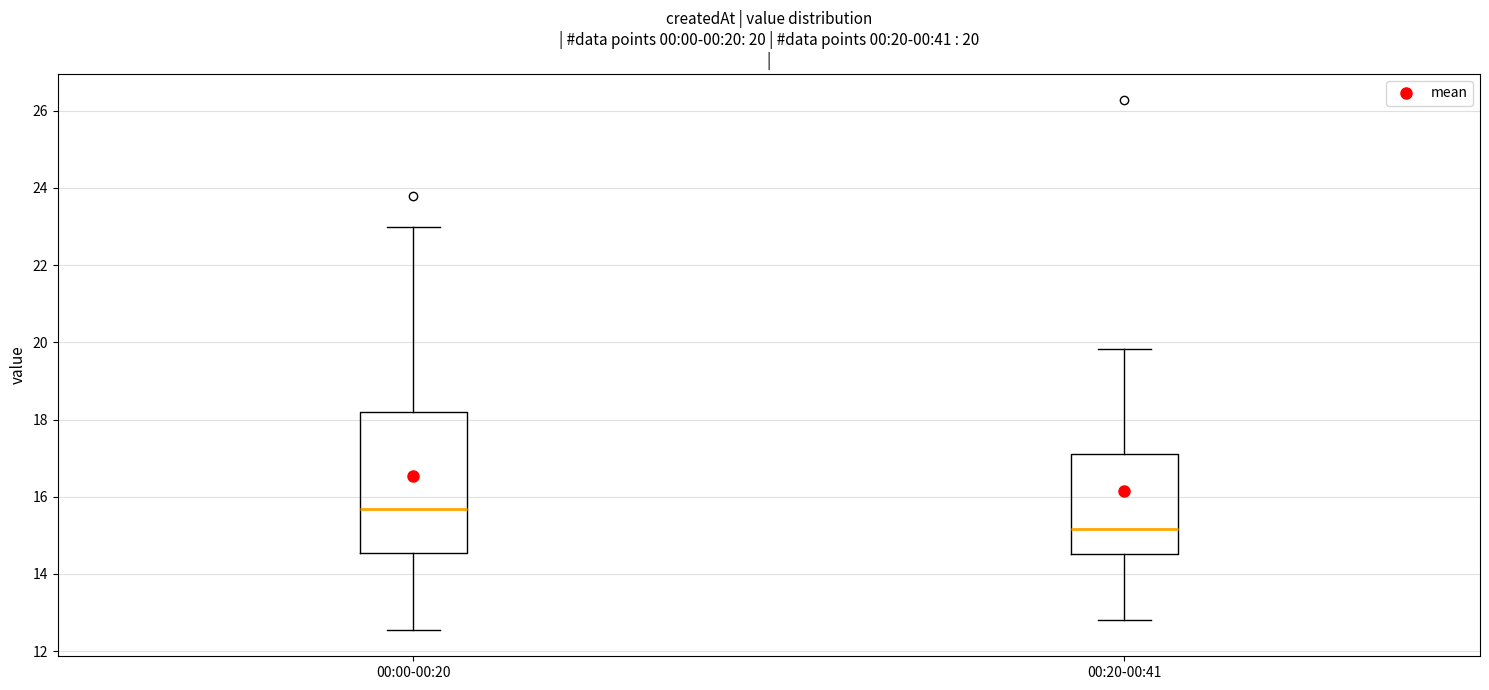

Which box's median line is the lowest?

00:20-00:41